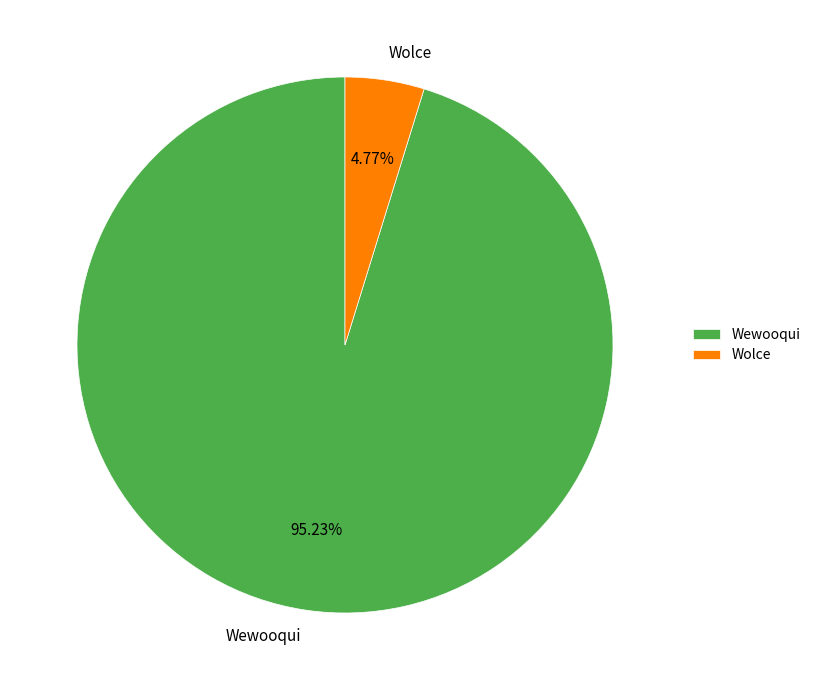

True or false: Wewooqui accounts for 87% of the total.

False